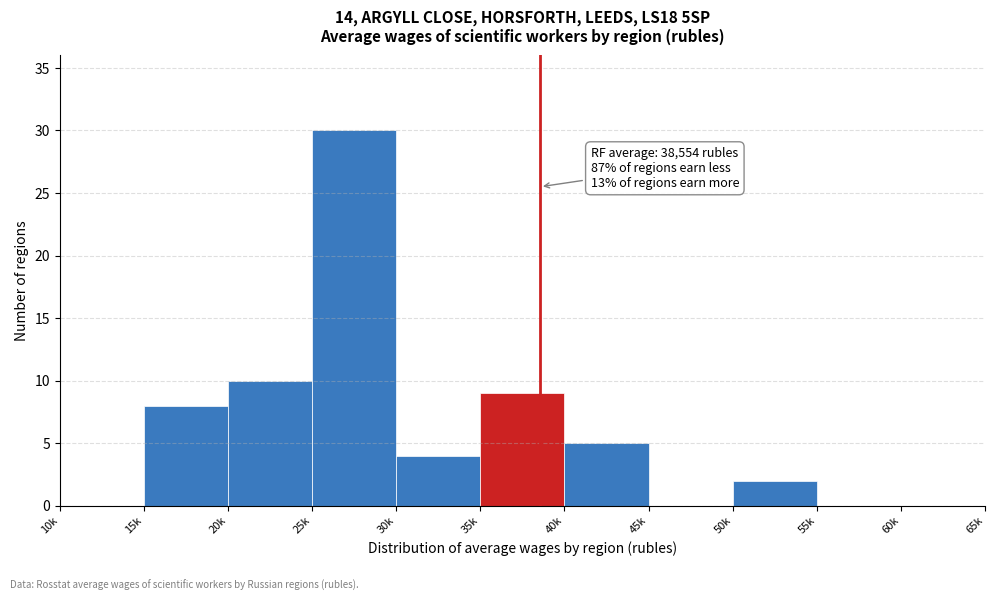

Reading right to left, transcribe all the data shown in this chart.

60k=0	55k=0	50k=2	45k=0	40k=5	35k=9	30k=4	25k=30	20k=10	15k=8	10k=0